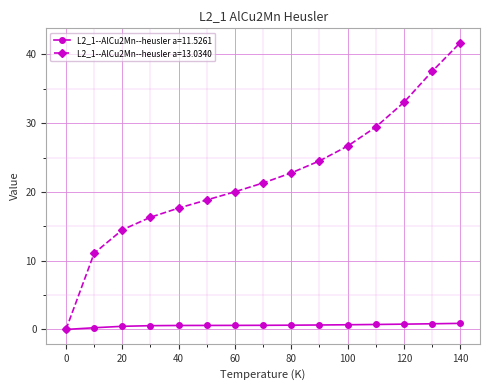

Which series has the largest total across all categories?

L2_1--AlCu2Mn--heusler a=13.0340